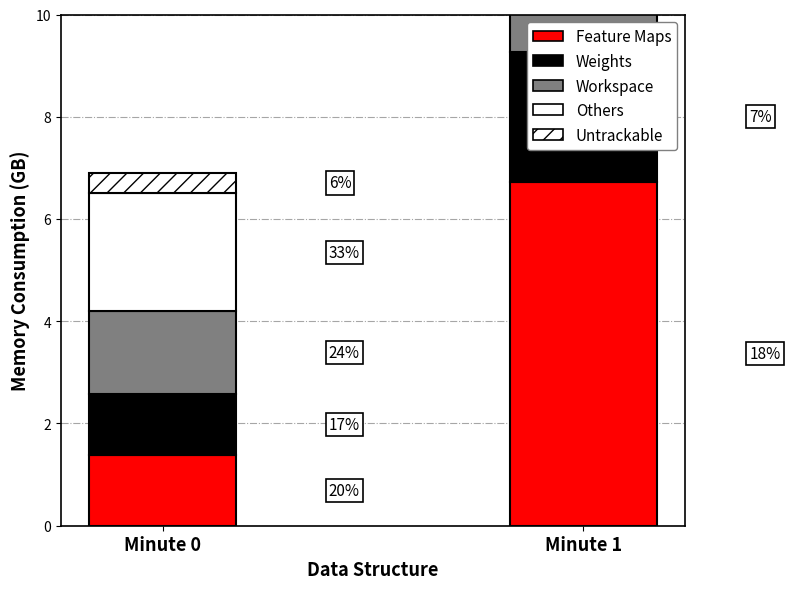

Which series has the largest total across all categories?

Others